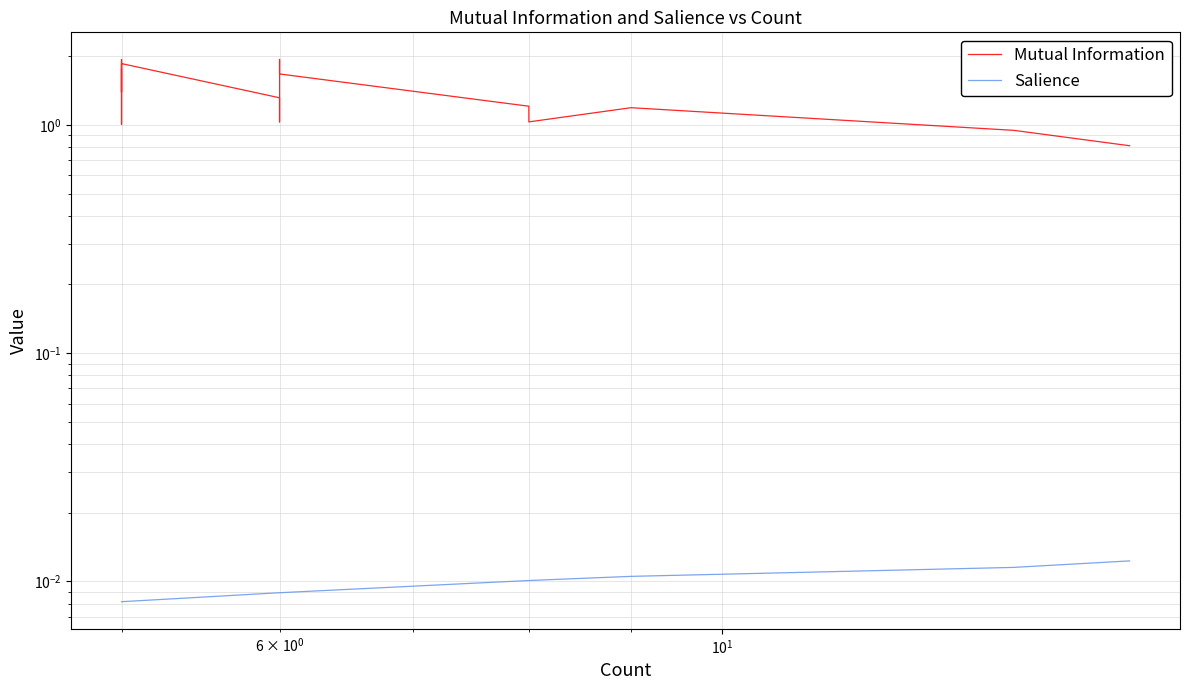

How many data points in Mutual Information are above 1?

18